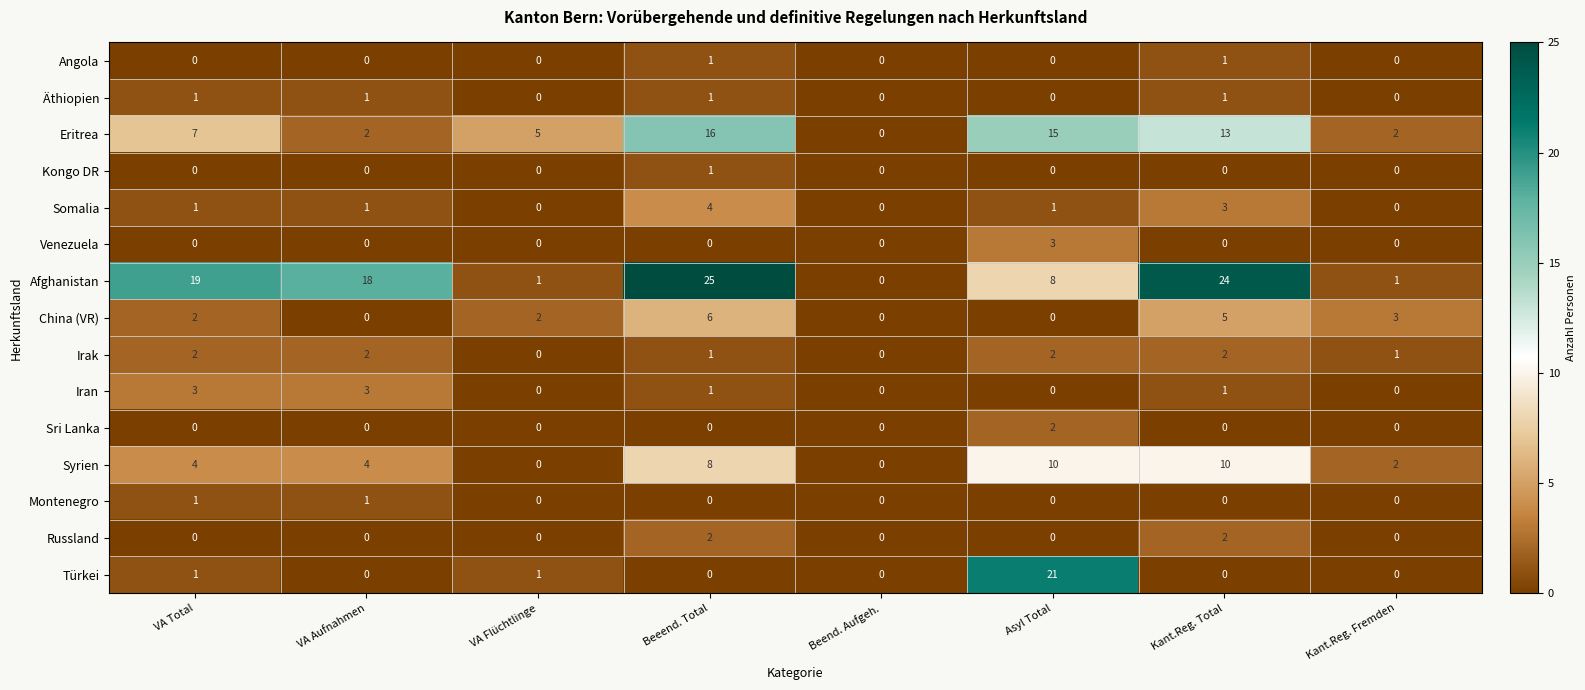

True or false: Eritrea has a value of 9 at Beend. Aufgeh..

False